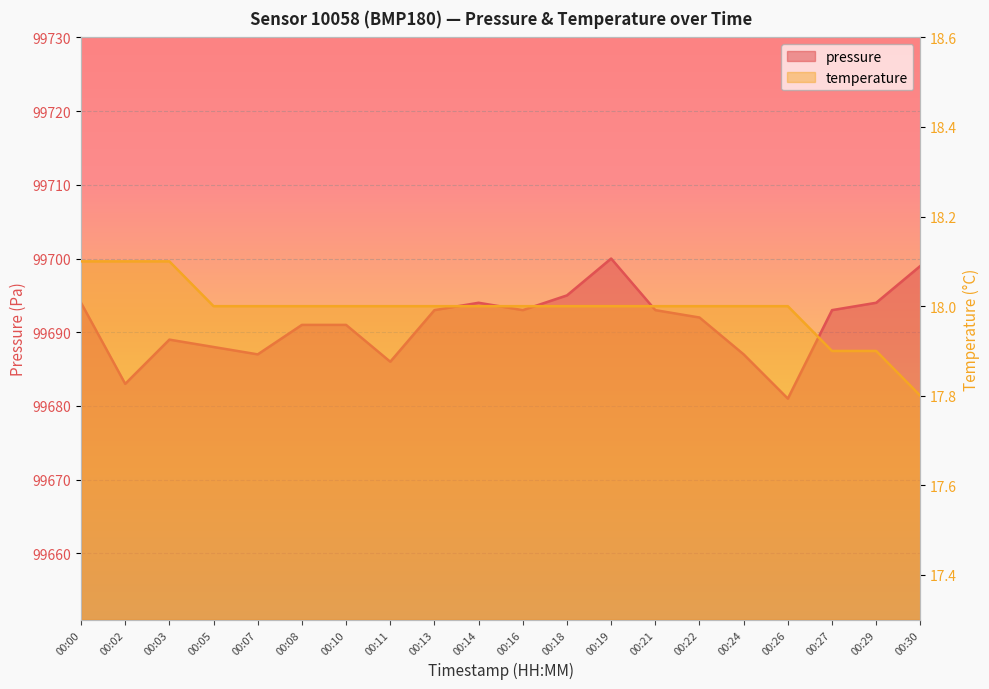

List the series in order of their peak value, highest first.

pressure, temperature